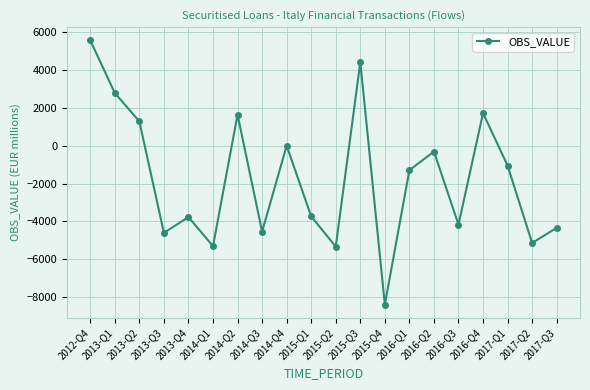

Where is the data nearest to the value -1409?

2016-Q1